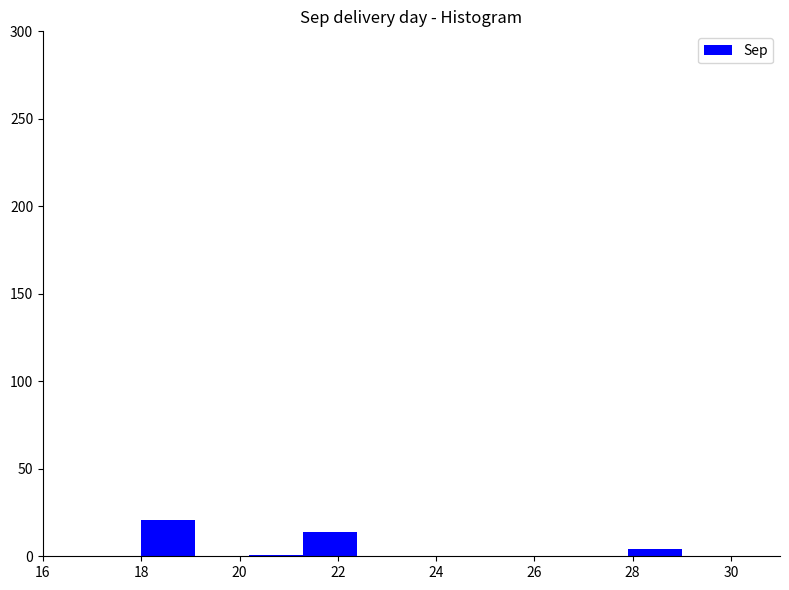

Reading left to right, list every bar in this chart as the range it spans on the x-axis followed by its height. Neither the bar edges nor the heights are printed on the chart, so give them approximately, as read against the axes.

18.0 to 19.1: 20
19.1 to 20.2: 0
20.2 to 21.3: under 5
21.3 to 22.4: 15
22.4 to 23.5: 0
23.5 to 24.6: 0
24.6 to 25.7: 0
25.7 to 26.8: 0
26.8 to 27.9: 0
27.9 to 29.0: under 5